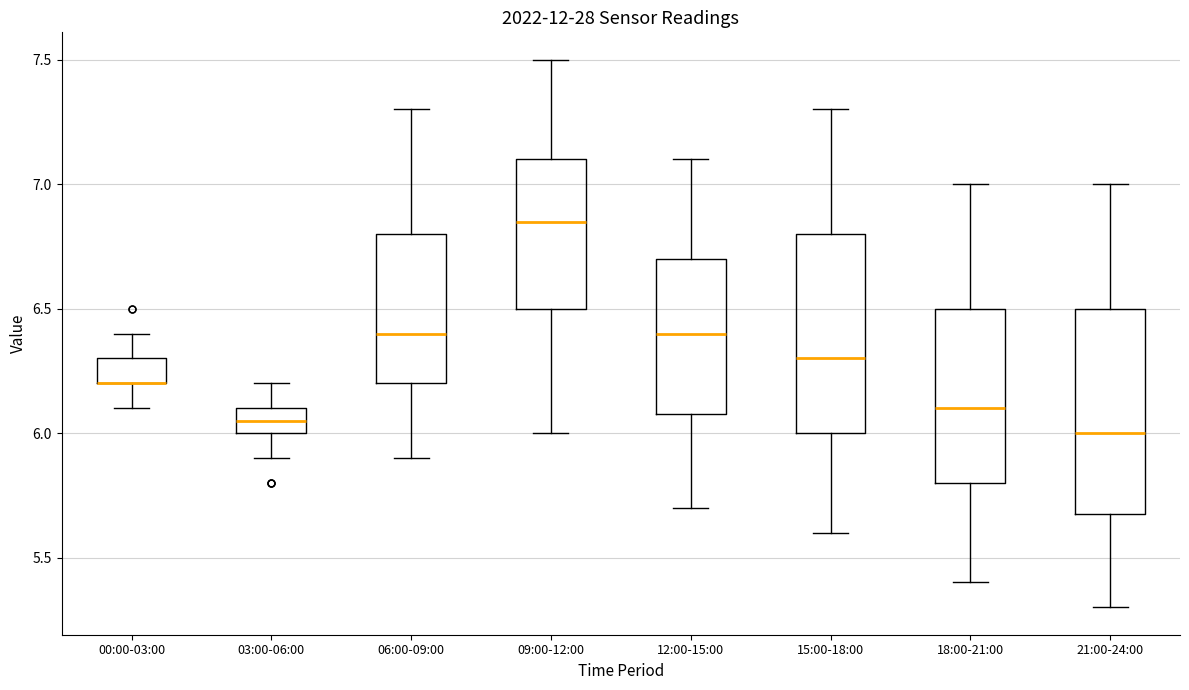

Reading left to right, read every box against the y-axis: the position of its median line, the range the box covers, and the ends of its whiskers. The values are not printed on the chart, so give them approximately, as read against the axis.

00:00-03:00: median 6.20 (drawn on the box's lower edge), box 6.20 to 6.30, whiskers 6.10 to 6.40
03:00-06:00: median 6.05, box 6.00 to 6.10, whiskers 5.90 to 6.20
06:00-09:00: median 6.40, box 6.20 to 6.80, whiskers 5.90 to 7.30
09:00-12:00: median 6.85, box 6.50 to 7.10, whiskers 6.00 to 7.50
12:00-15:00: median 6.40, box 6.10 to 6.70, whiskers 5.70 to 7.10
15:00-18:00: median 6.30, box 6.00 to 6.80, whiskers 5.60 to 7.30
18:00-21:00: median 6.10, box 5.80 to 6.50, whiskers 5.40 to 7.00
21:00-24:00: median 6.00, box 5.70 to 6.50, whiskers 5.30 to 7.00